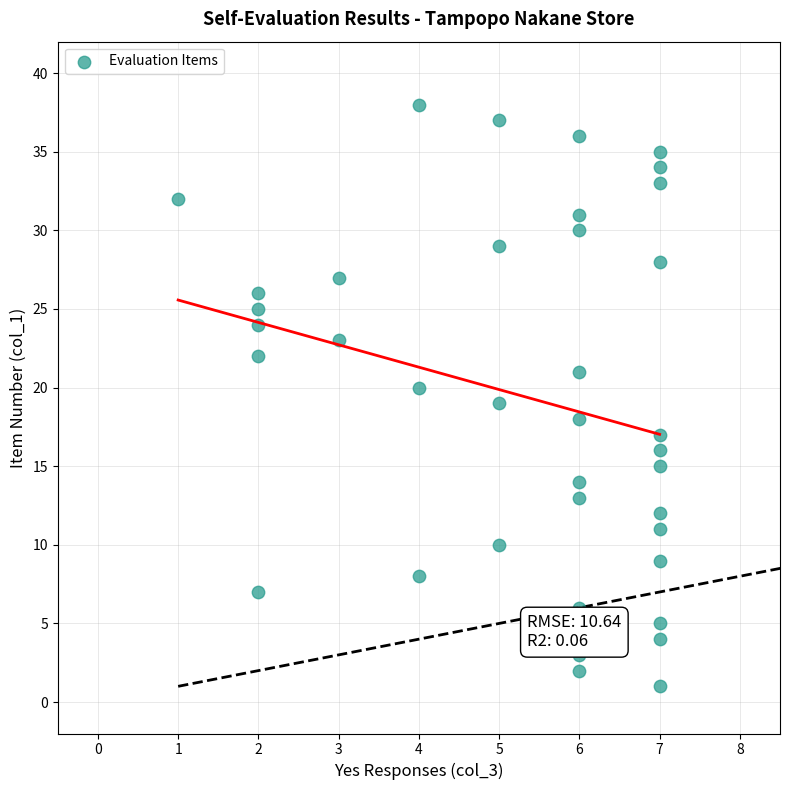

What is the range of Y values (max minus min)?

37